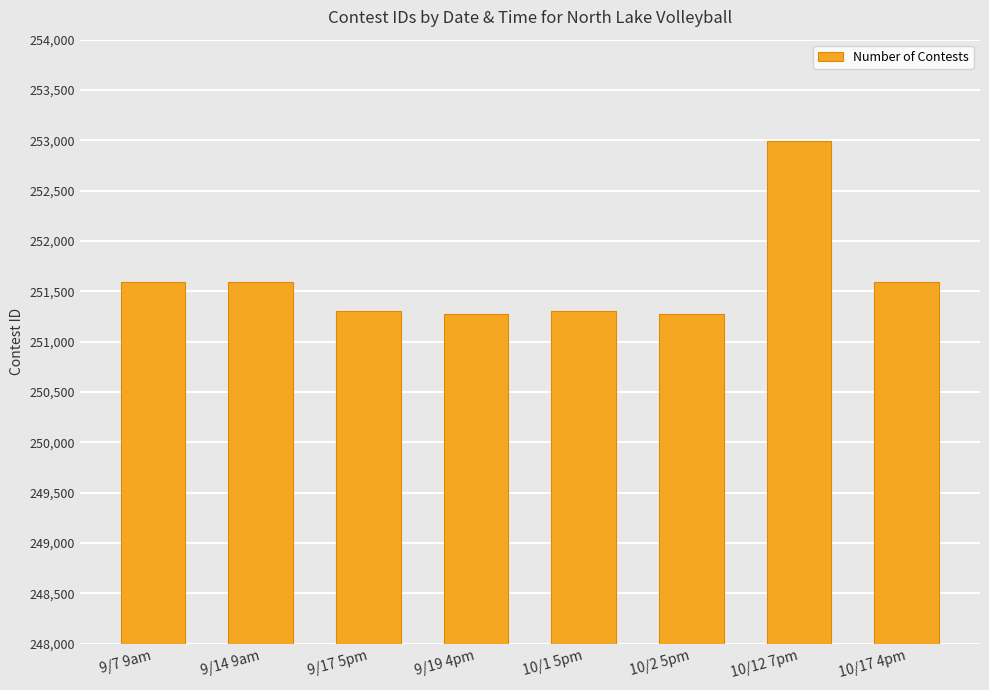

Count the number of data series in this chart.

1